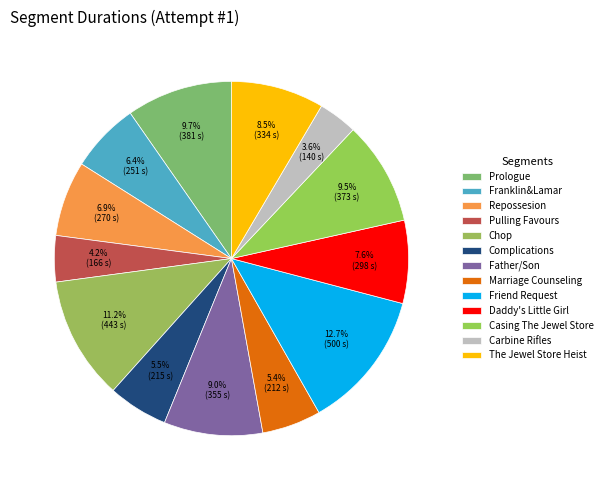

How many segments does this pie chart have?

13